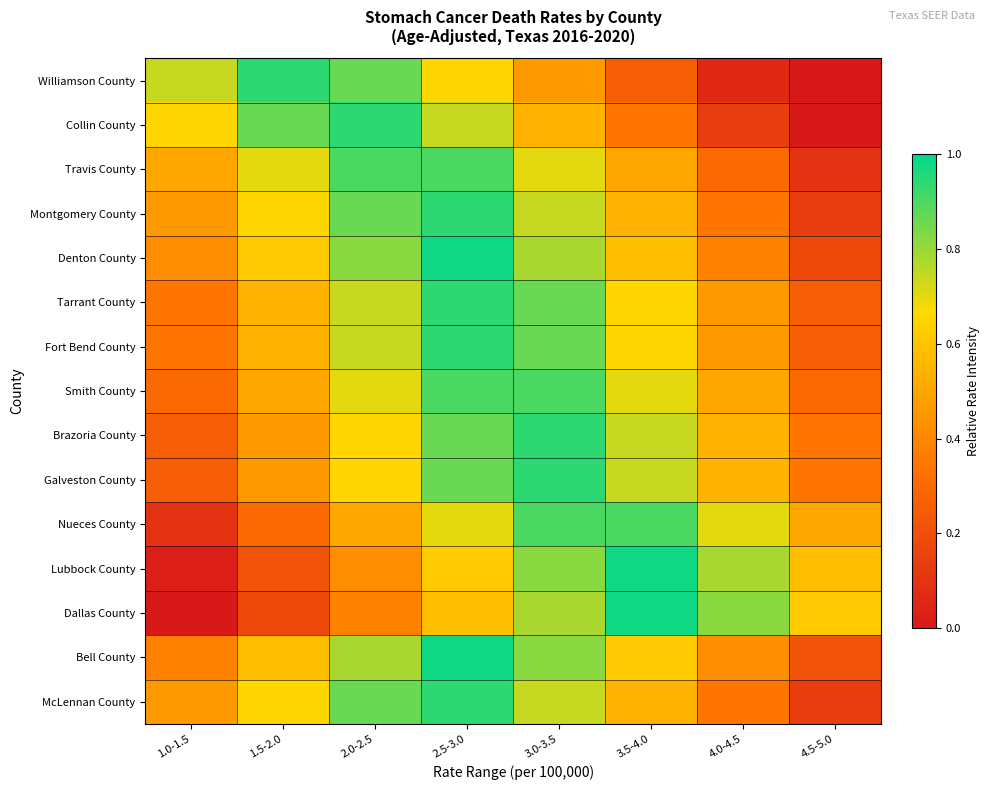

Rank the series at 2.5-3.0 from lowest to highest value.

Dallas County, Lubbock County, Williamson County, Nueces County, Collin County, Brazoria County, Galveston County, Travis County, Smith County, Montgomery County, Tarrant County, Fort Bend County, McLennan County, Denton County, Bell County